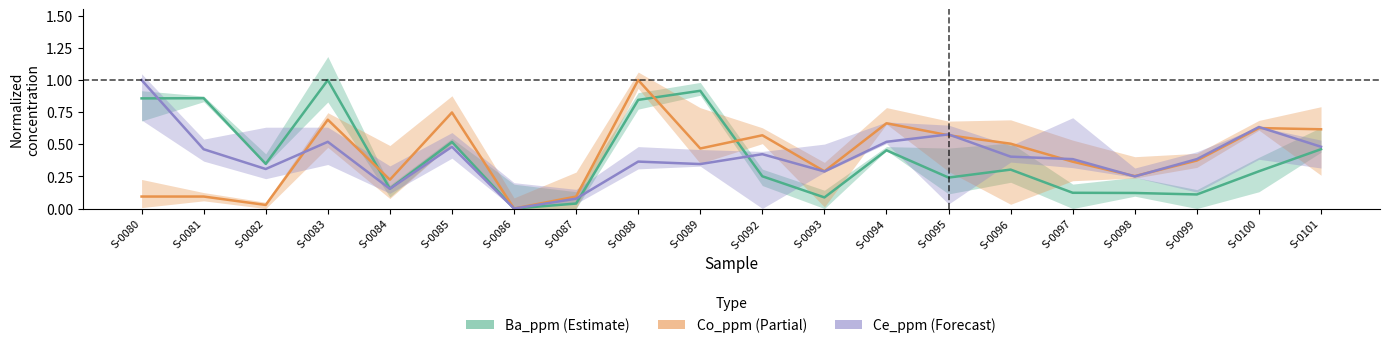

List the labels in order of Co_ppm value, largest first.

S-0088, S-0085, S-0083, S-0094, S-0100, S-0101, S-0092, S-0095, S-0096, S-0089, S-0099, S-0097, S-0093, S-0098, S-0084, S-0080, S-0081, S-0087, S-0082, S-0086